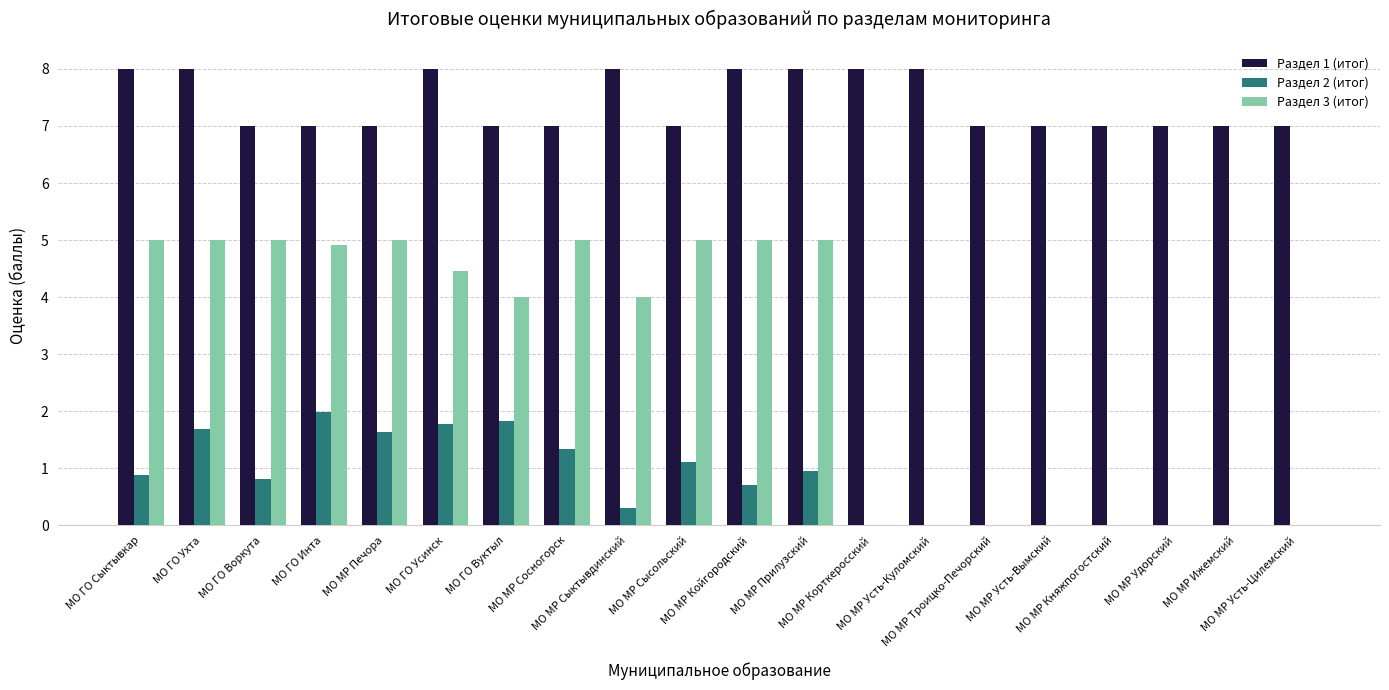

Between МО МР Прилузский and МО МР Удорский, which series saw the biggest shift?

Раздел 3 (итог)